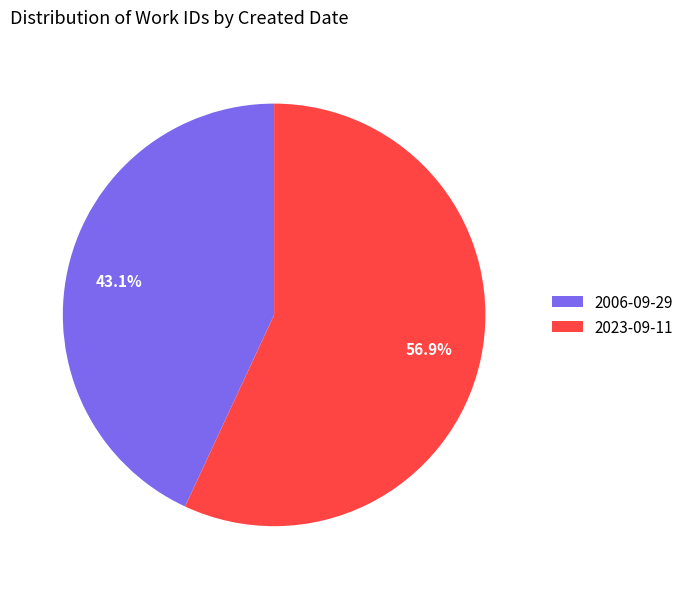

What is the majority slice?

2023-09-11